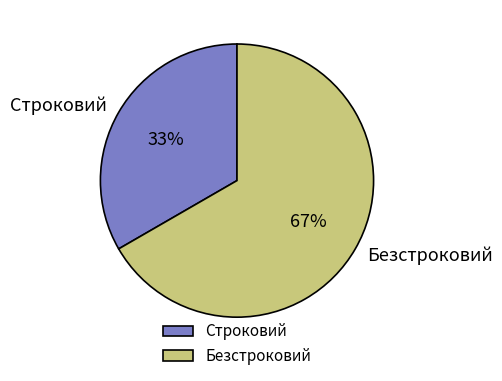

What percentage is the Строковий slice, to the nearest percent?

33%